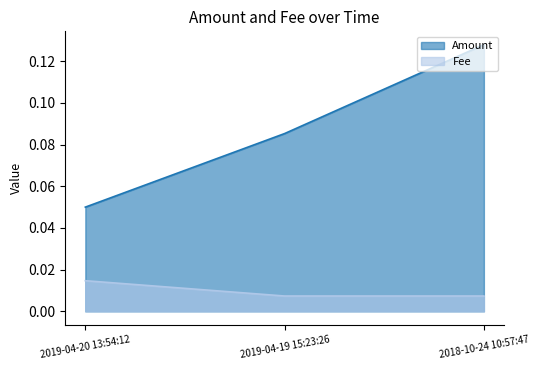

The value at 2019-04-19 15:23:26 is 0.1. True or false?

True